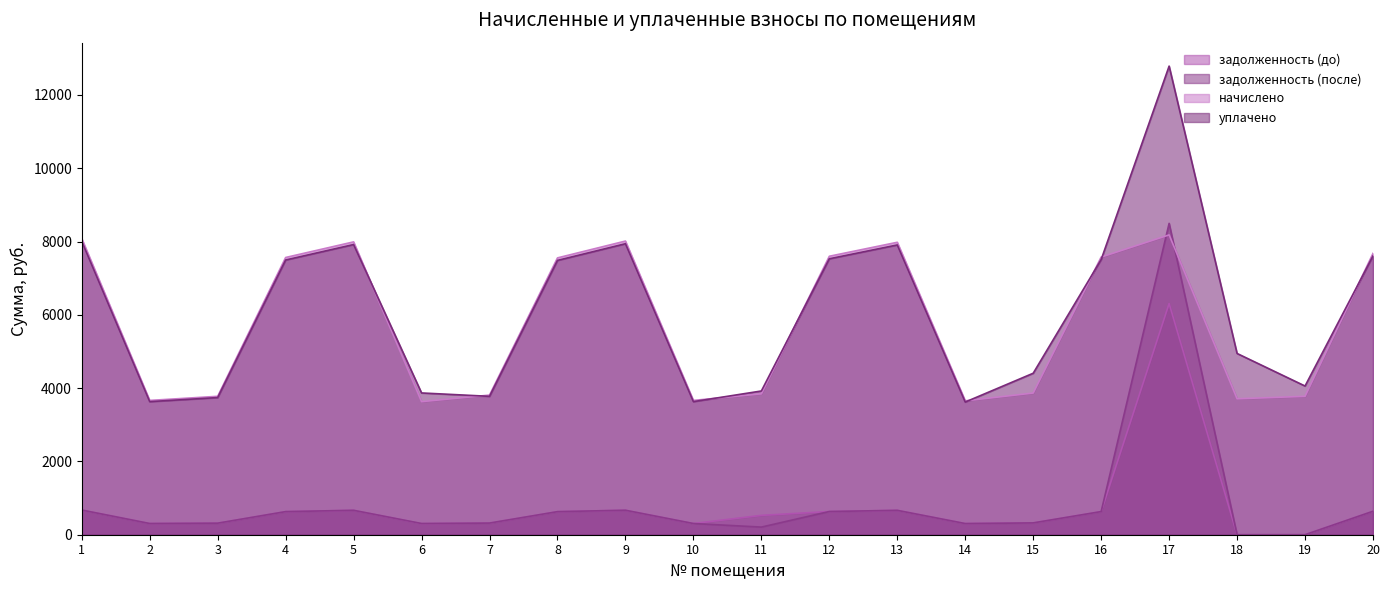

Reading left to right, what are all the values shown in this chart?

задолженность (до): 673.4	305.4	314.8	630.5	665.9	302.6	317.6	629.5	667.8	305.4	528.2	633.2	665.0	304.5	322.2	631.4	6308.2	0.0	0.0	639.8
задолженность (после): 673.4	305.4	314.8	630.5	665.9	305.5	317.6	629.5	667.8	305.4	208.1	633.2	665.0	304.5	322.2	631.4	8496.6	0.0	0.0	639.8
начислено: 8080.9	3665.0	3777.1	7565.4	7991.3	3631.4	3810.7	7554.2	8013.7	3665.0	3844.3	7599.0	7980.1	3653.8	3866.8	7576.6	8181.8	3709.8	3777.1	7677.5
уплачено: 8008.1	3632.0	3743.1	7497.2	7919.3	3868.6	3776.4	7486.2	7941.5	3632.0	3922.3	7530.5	7908.2	3620.8	4406.7	7508.3	12788.1	4946.1	4057.8	7608.3